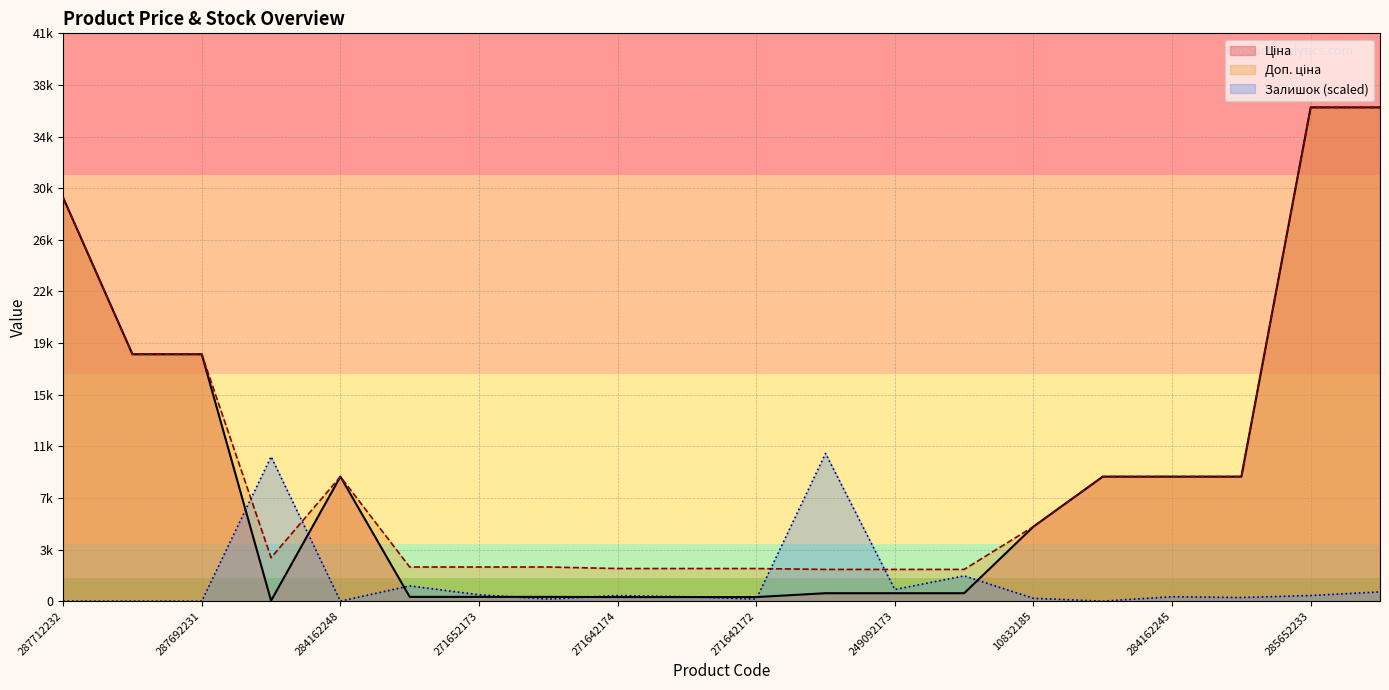

Reading left to right, extract all data points from this chart.

Ціна: 287712232=29761.5	287692233=18212.0	287692231=18212.0	283972211=32.0	284162248=9185.1	271652174=314.7	271652173=314.7	271652172=314.7	271642174=300.6	271642173=300.6	271642172=300.6	249092174=584.9	249092173=584.9	249092172=584.9	10832185=5497.3	284162246=9185.1	284162245=9185.1	284162244=9185.1	285652233=36424.0	285652231=36424.0
Доп. ціна: 287712232=29761.5	287692233=18212.0	287692231=18212.0	283972211=3205.0	284162248=9185.1	271652174=2517.5	271652173=2517.5	271652172=2517.5	271642174=2405.2	271642173=2405.2	271642172=2405.2	249092174=2339.7	249092173=2339.7	249092172=2339.7	10832185=5497.3	284162246=9185.1	284162245=9185.1	284162244=9185.1	285652233=36424.0	285652231=36424.0
Залишок: 287712232=0.0	287692233=0.0	287692231=0.0	283972211=10660.7	284162248=0.0	271652174=1125.3	271652173=473.8	271652172=148.1	271642174=414.6	271642173=325.7	271642172=148.1	249092174=10897.6	249092173=858.8	249092172=1865.6	10832185=207.3	284162246=0.0	284162245=325.7	284162244=266.5	285652233=414.6	285652231=681.1